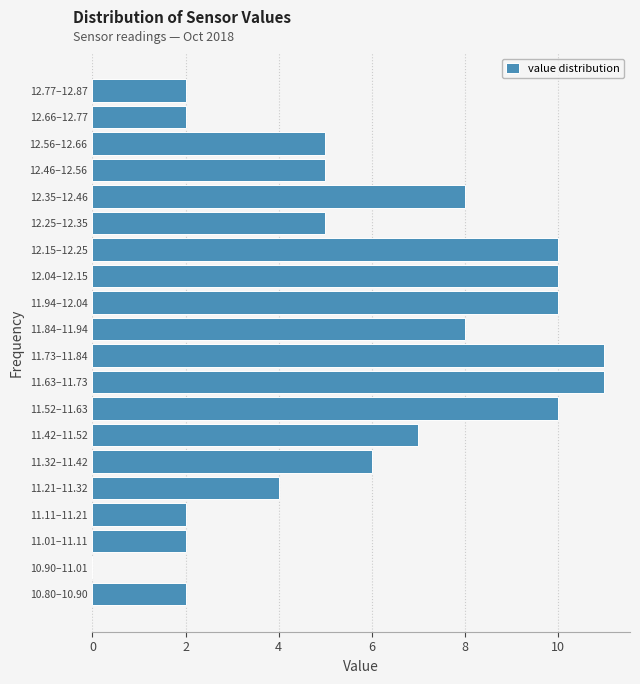

Reading bottom to top, transcribe all the data shown in this chart.

10.80–10.90=2	10.90–11.01=0	11.01–11.11=2	11.11–11.21=2	11.21–11.32=4	11.32–11.42=6	11.42–11.52=7	11.52–11.63=10	11.63–11.73=11	11.73–11.84=11	11.84–11.94=8	11.94–12.04=10	12.04–12.15=10	12.15–12.25=10	12.25–12.35=5	12.35–12.46=8	12.46–12.56=5	12.56–12.66=5	12.66–12.77=2	12.77–12.87=2